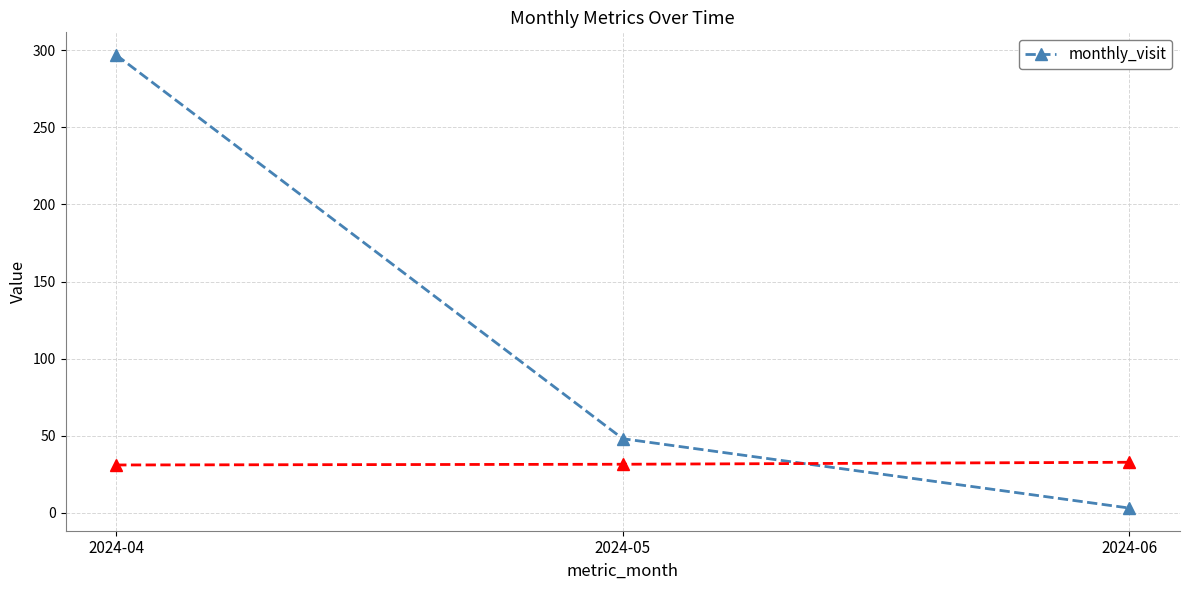

Count the values in the range 3 to 297.

3